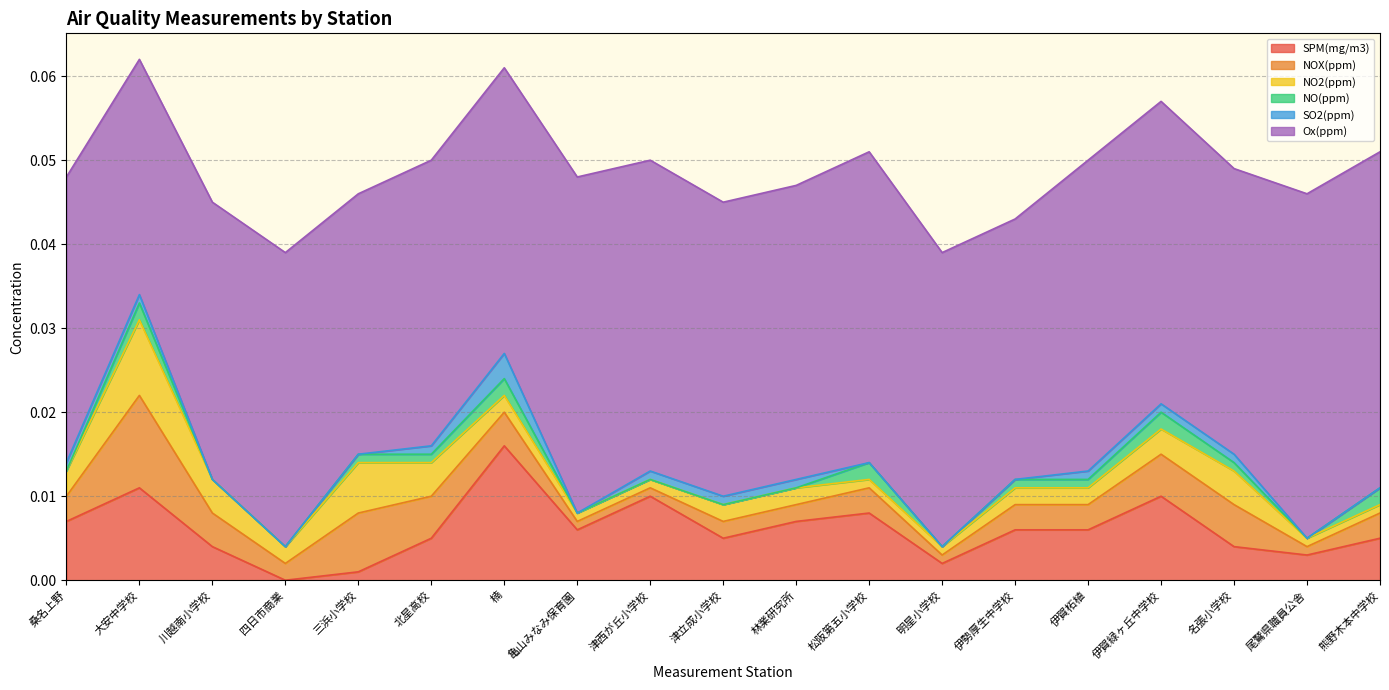

What is the label of the 4th point from the left?

四日市商業